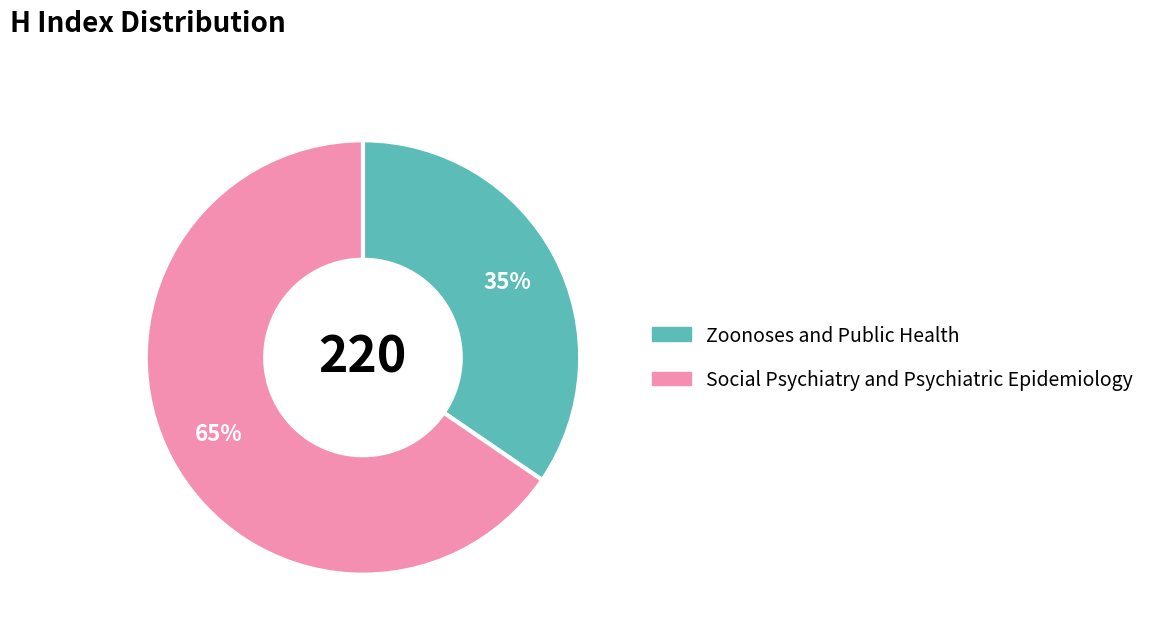

True or false: Zoonoses and Public Health accounts for 22% of the total.

False